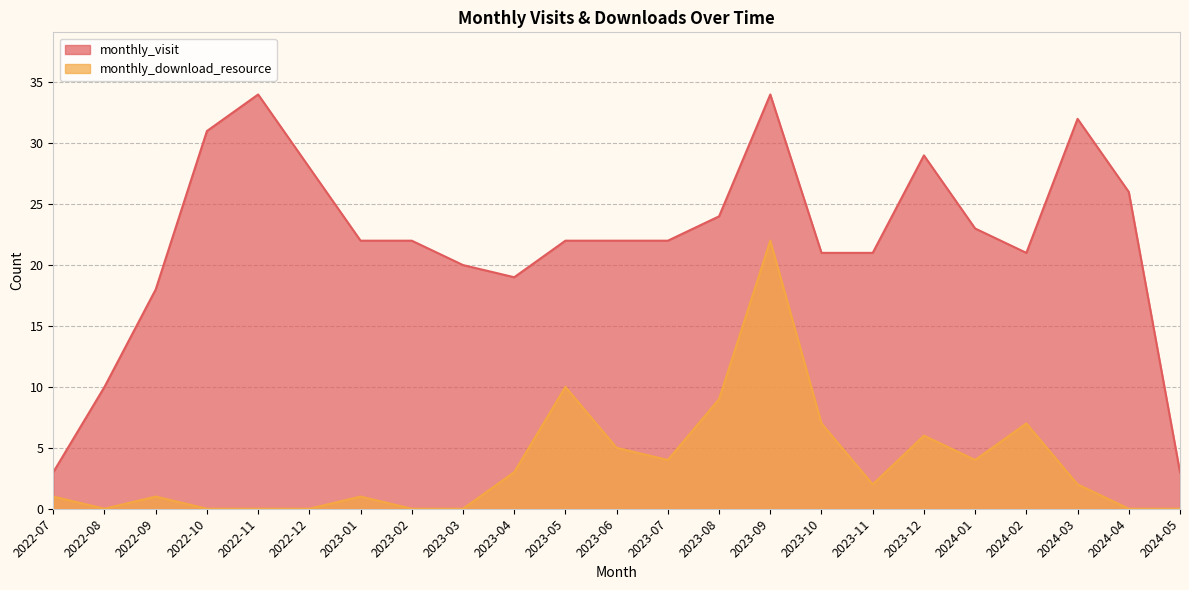

At how many categories does at least one series exceed 30?

4